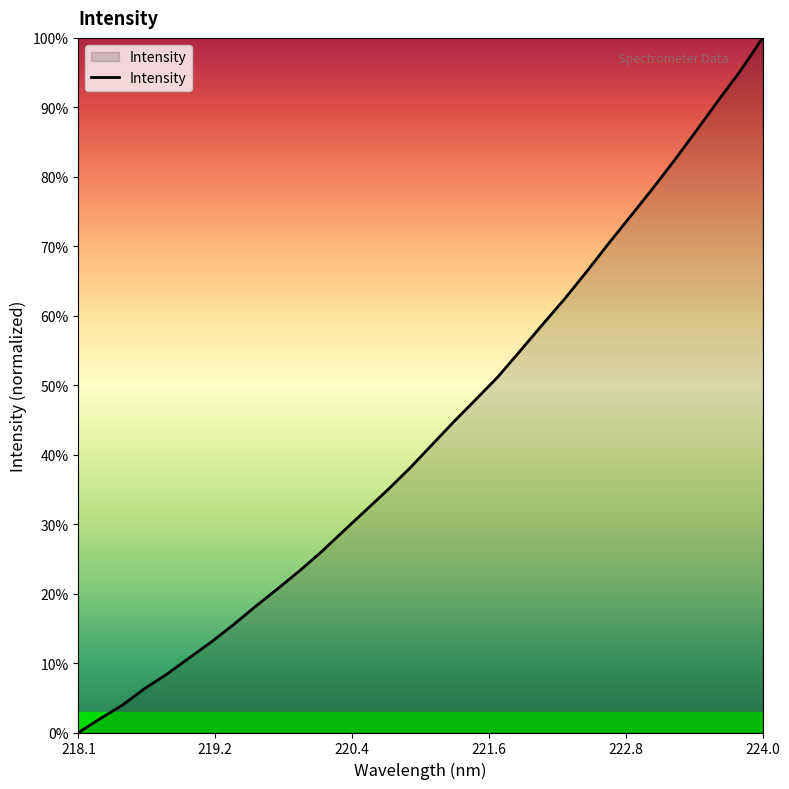

What is the greatest value displayed?

100.0